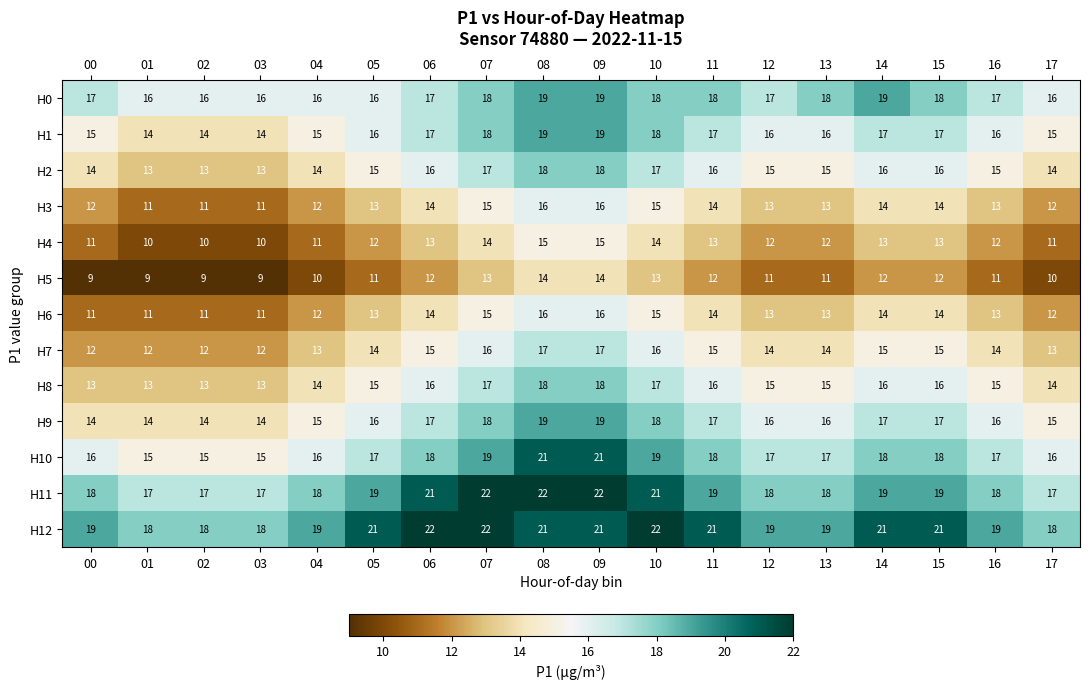

What is the sum of the H5 values at 14 and 13?

23